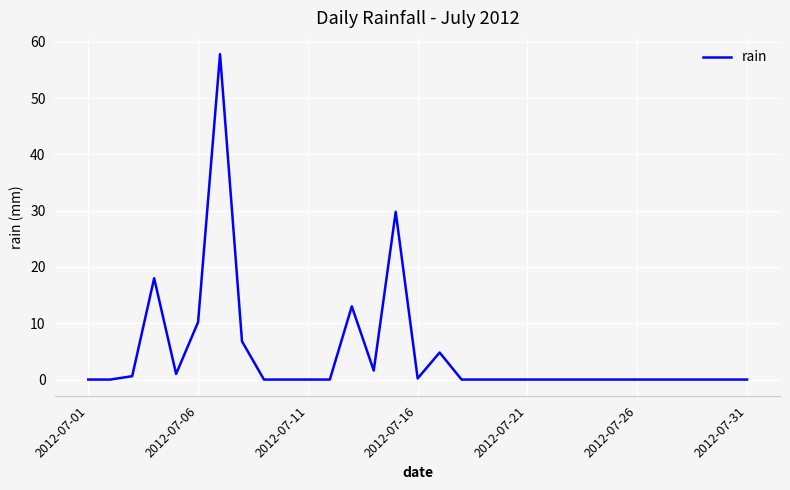

How many series are shown in this chart?

1